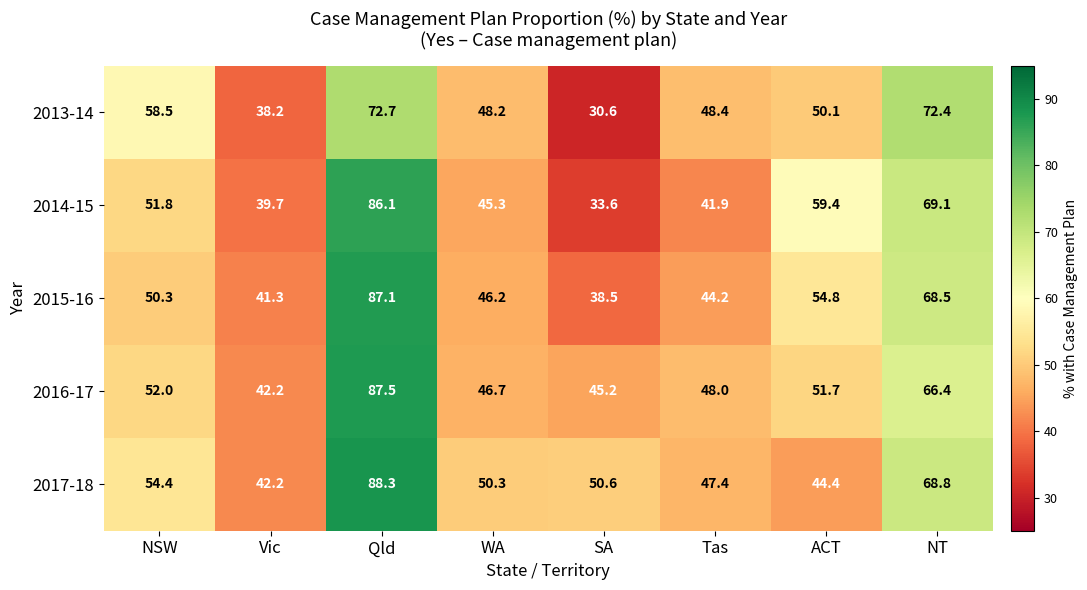

Rank the series by their maximum value, from lowest to highest.

2013-14, 2014-15, 2015-16, 2016-17, 2017-18